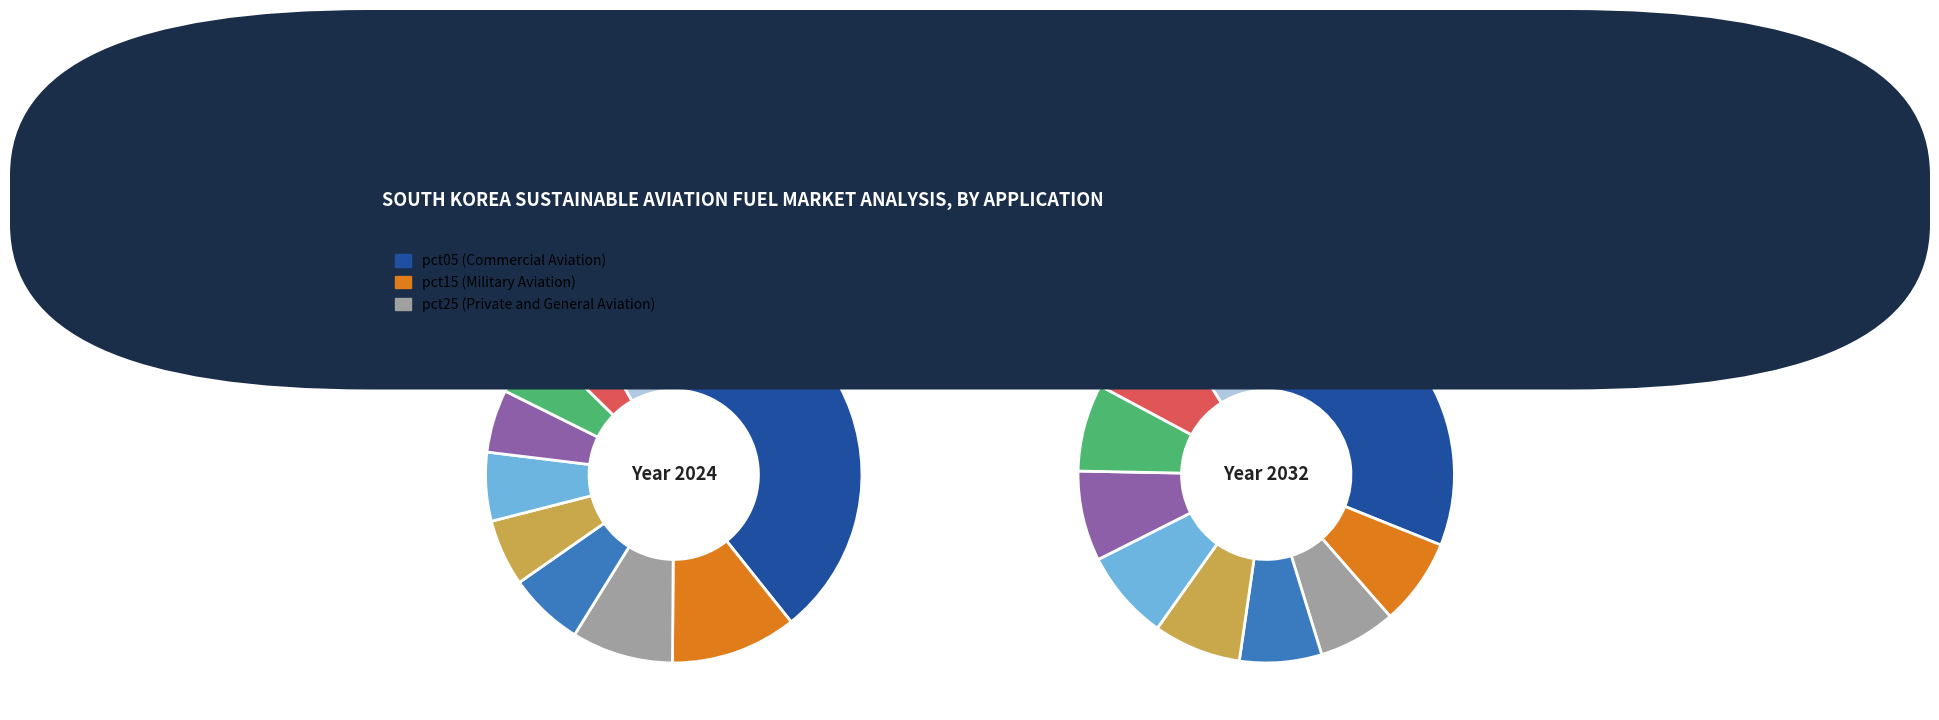

How many slices are in this pie chart?

10